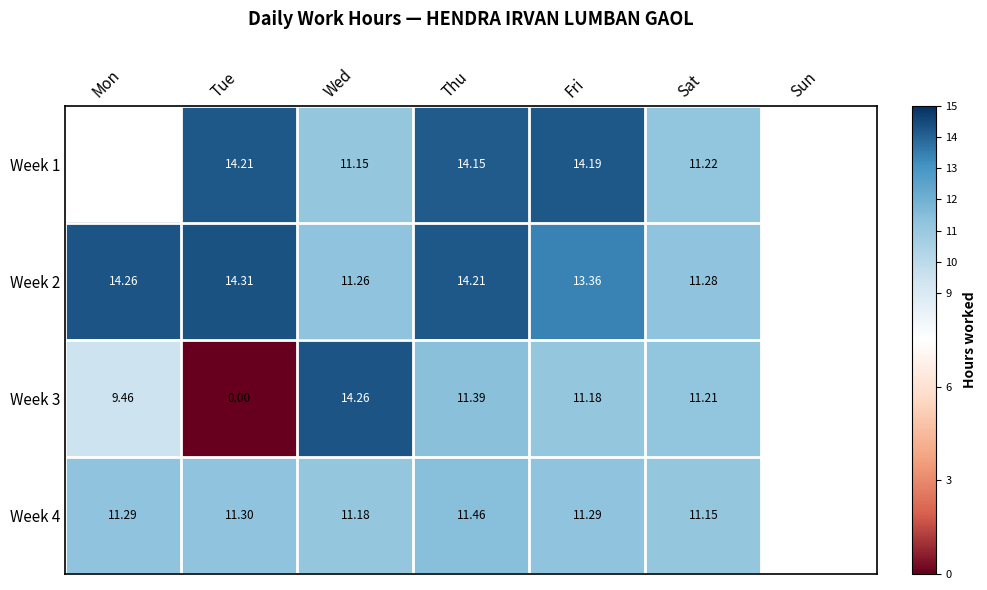

Is the value of Week 4 at Mon greater than the value of Week 1 at Mon?

No